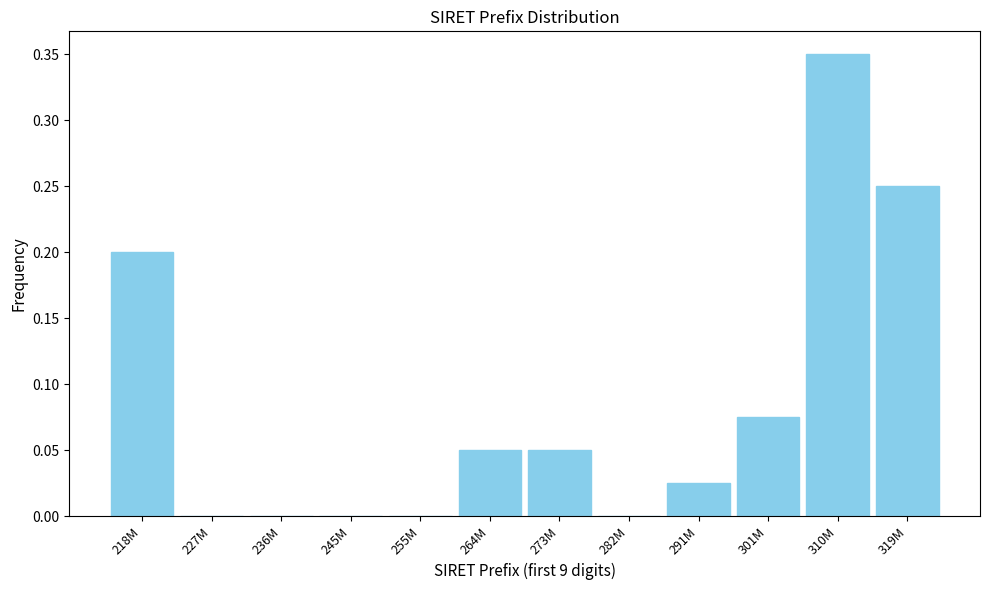

What is the sum of all values?

1.0